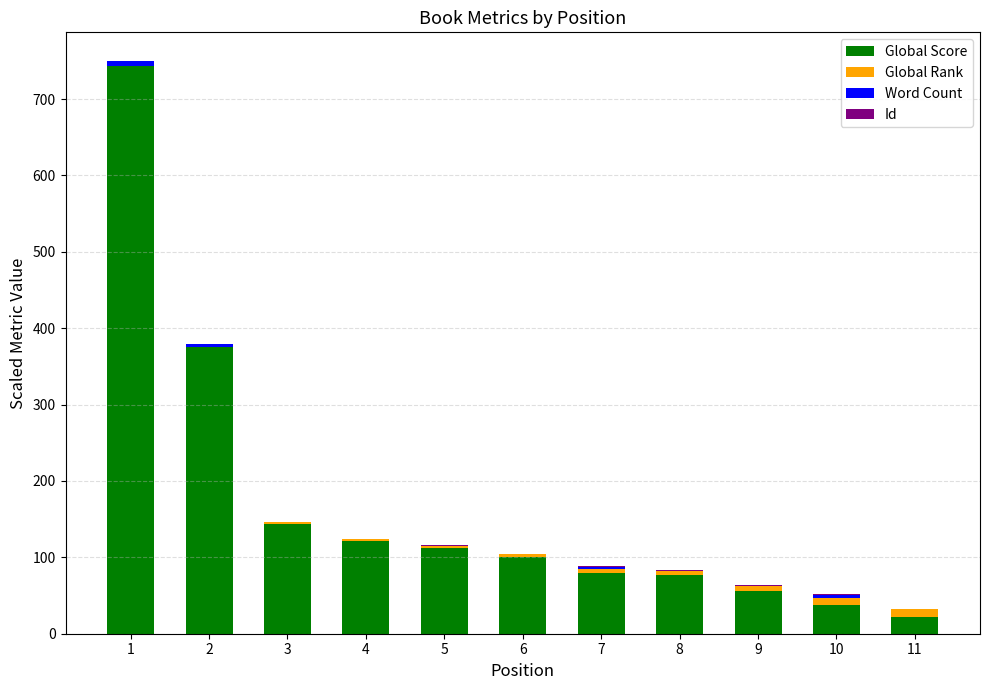

What is the maximum value for Global Score?

743.0